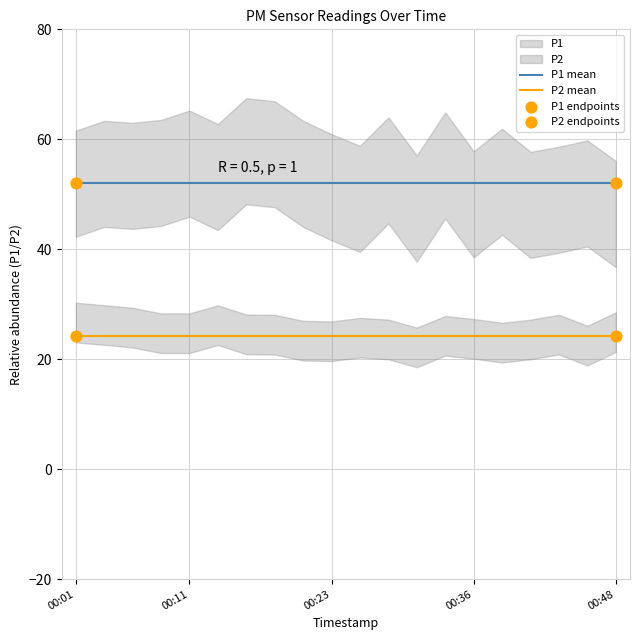

Is the value of P1 at 00:31 greater than the value of P2 at 00:04?

Yes